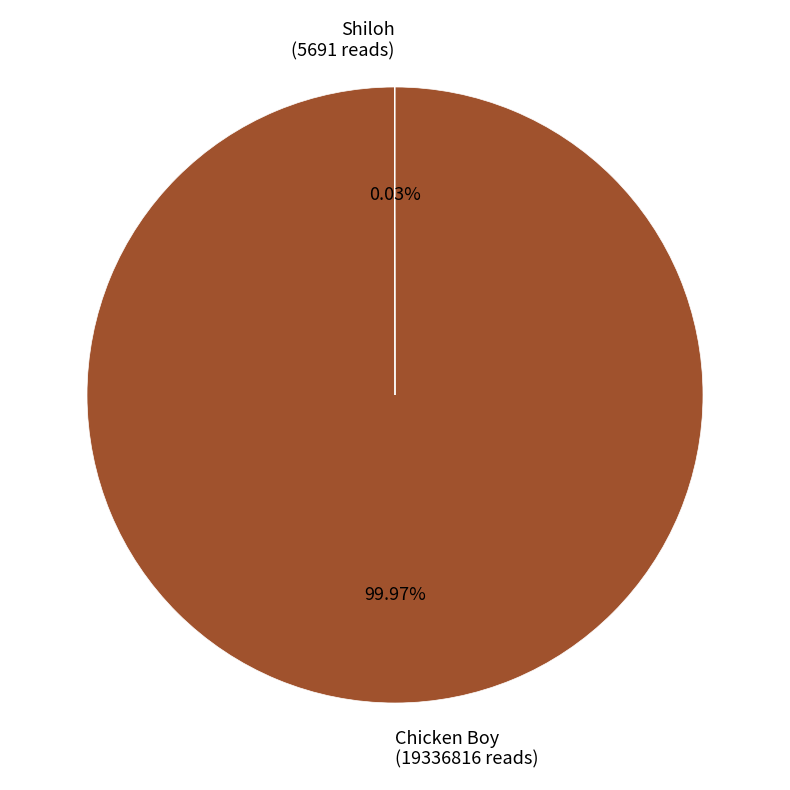

What is the largest slice in the pie chart?

Chicken Boy